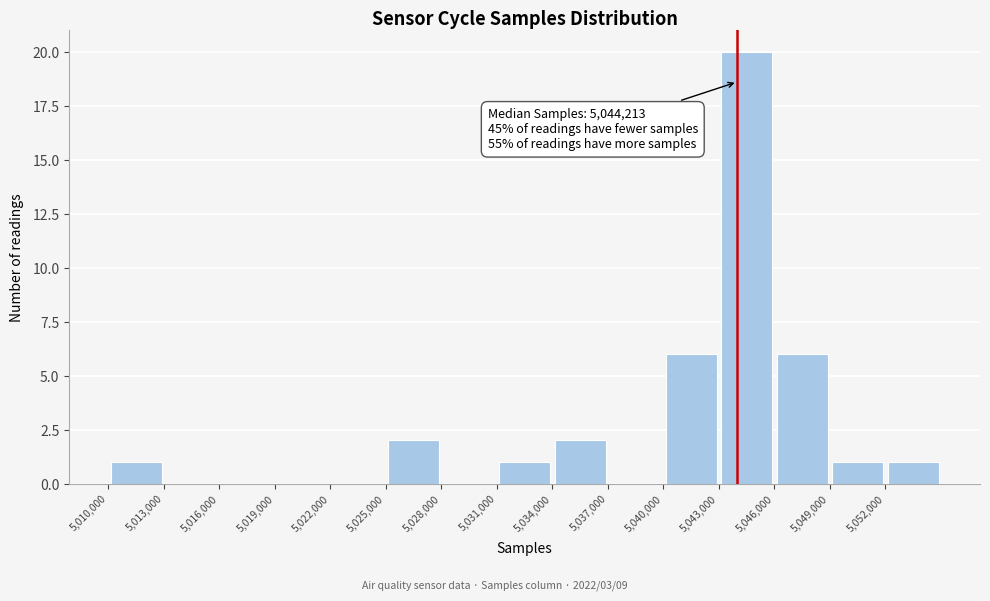

Which range on the x-axis has the tallest bar?

5043000 to 5046000